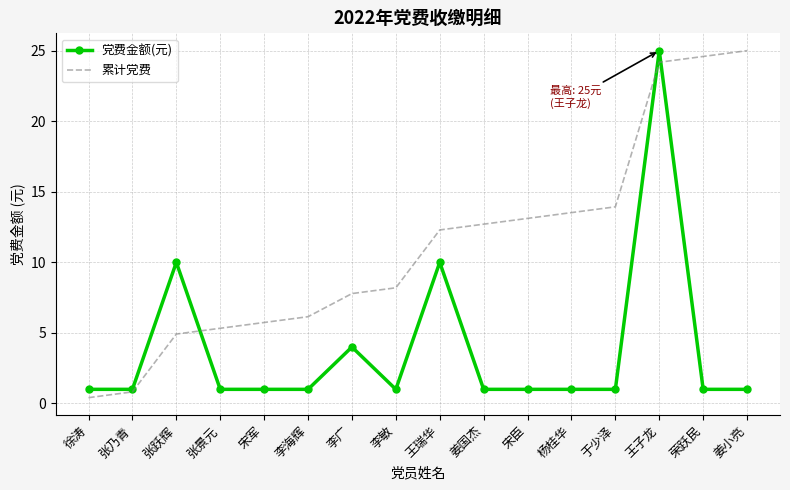

Is the value of 累计党费 at 宋臣 greater than the value of 党费金额(元) at 张乃青?

Yes